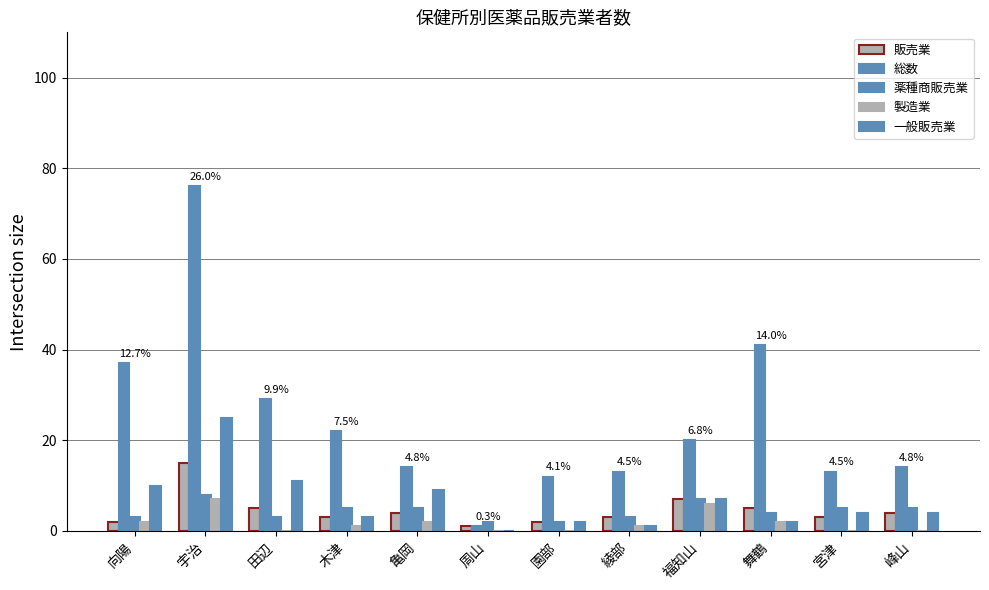

Which series has the largest total across all categories?

総数